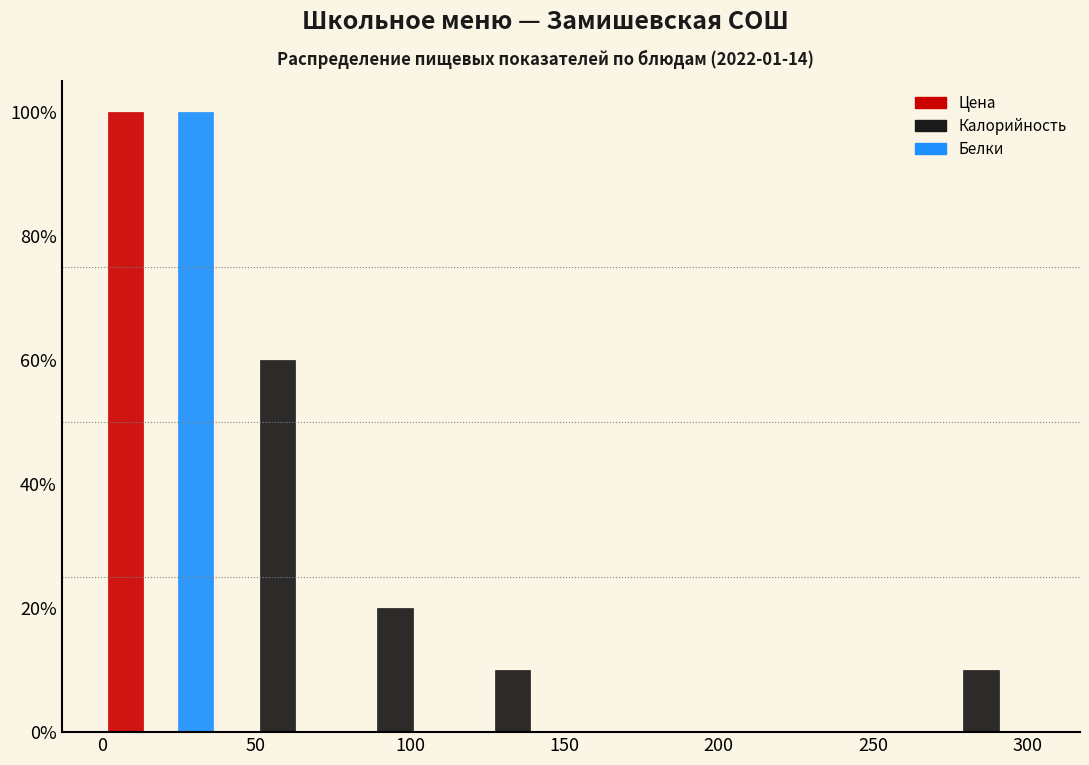

In the Калорийность series, which range on the x-axis has the tallest bar?

40 to 75